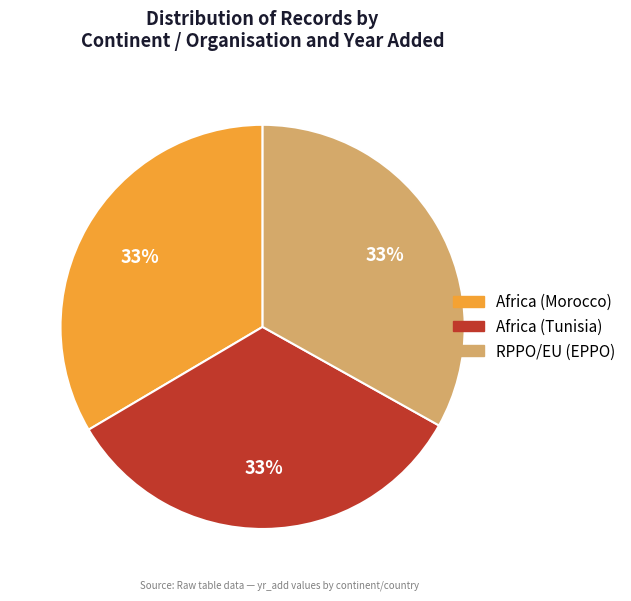

To the nearest percent, what is the average slice percentage?

33%